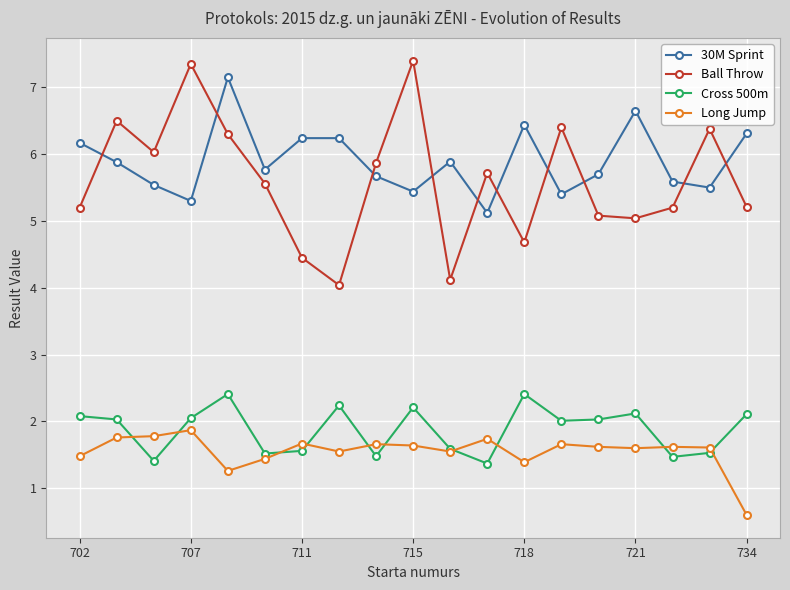

True or false: Long Jump has more than 1 points higher than both neighbors.

True